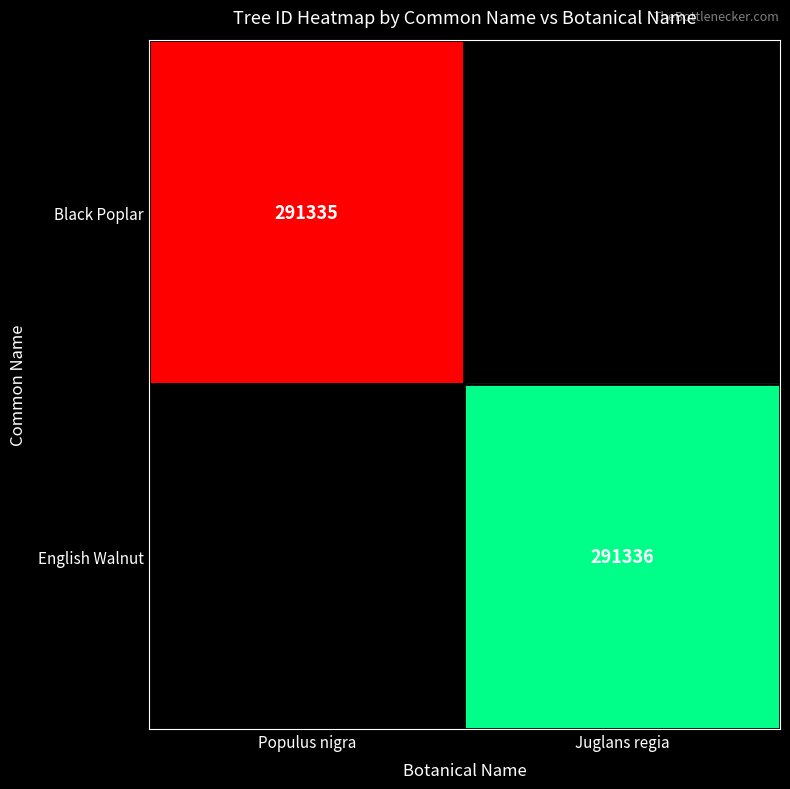

The value of English Walnut at Juglans regia is 92101.4. True or false?

False